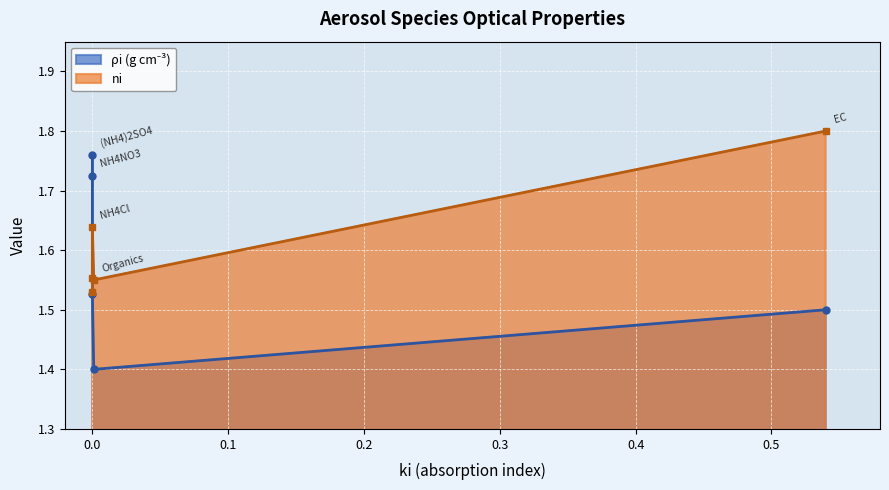

Count the number of data series in this chart.

2